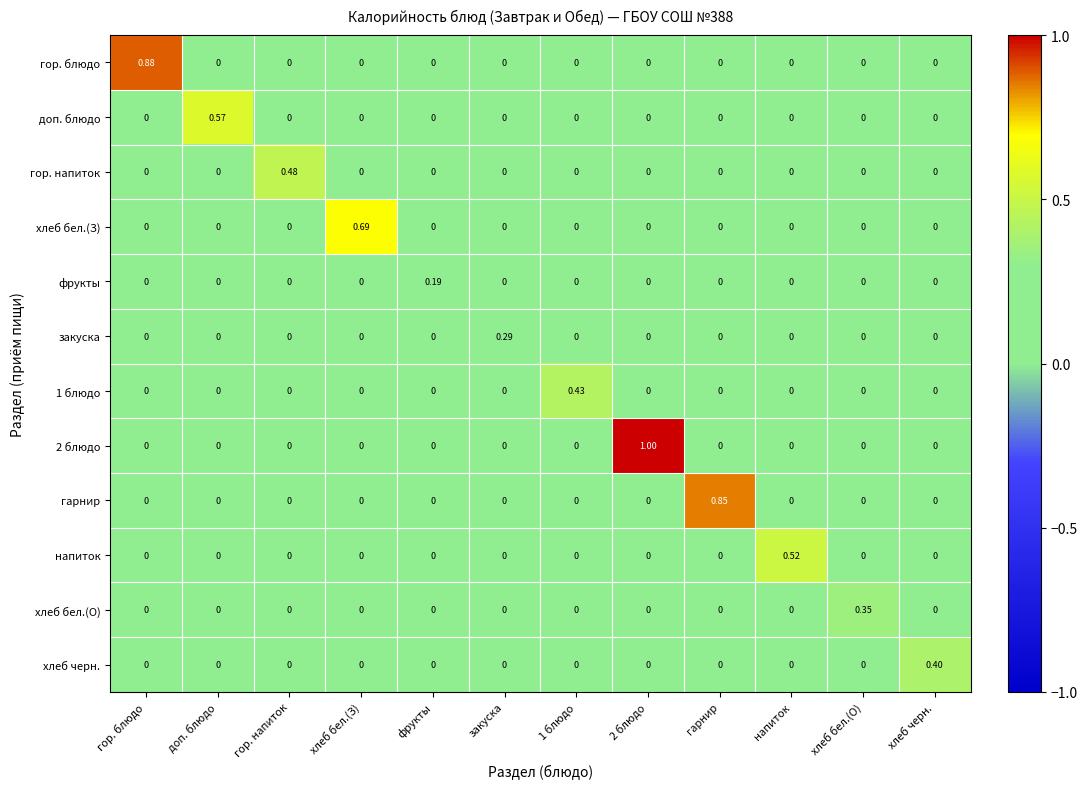

Between фрукты and хлеб бел.(О), which series saw the biggest shift?

хлеб бел.(О)